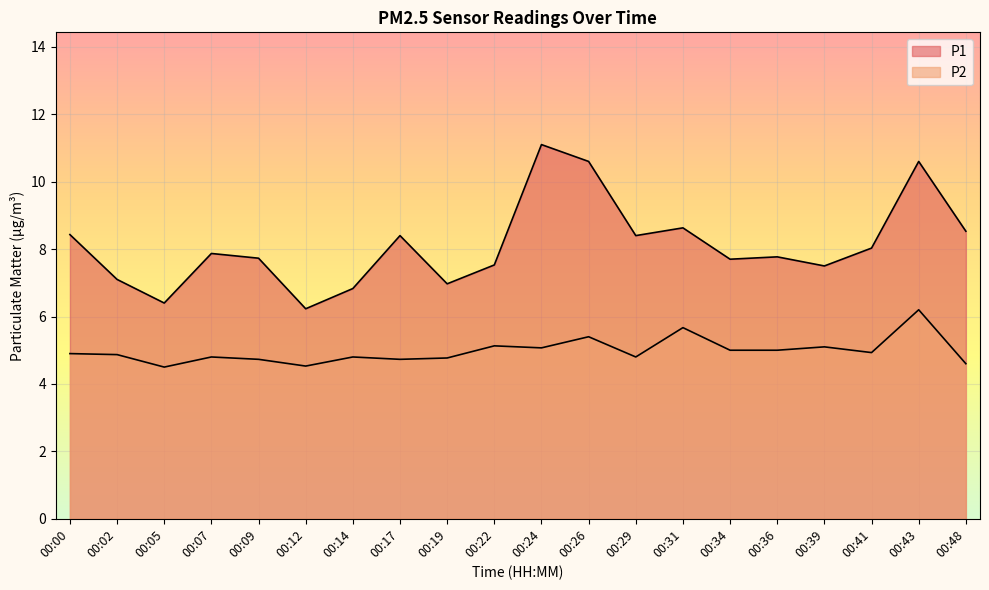

The P1 series shows 2.8 at 00:22. True or false?

False